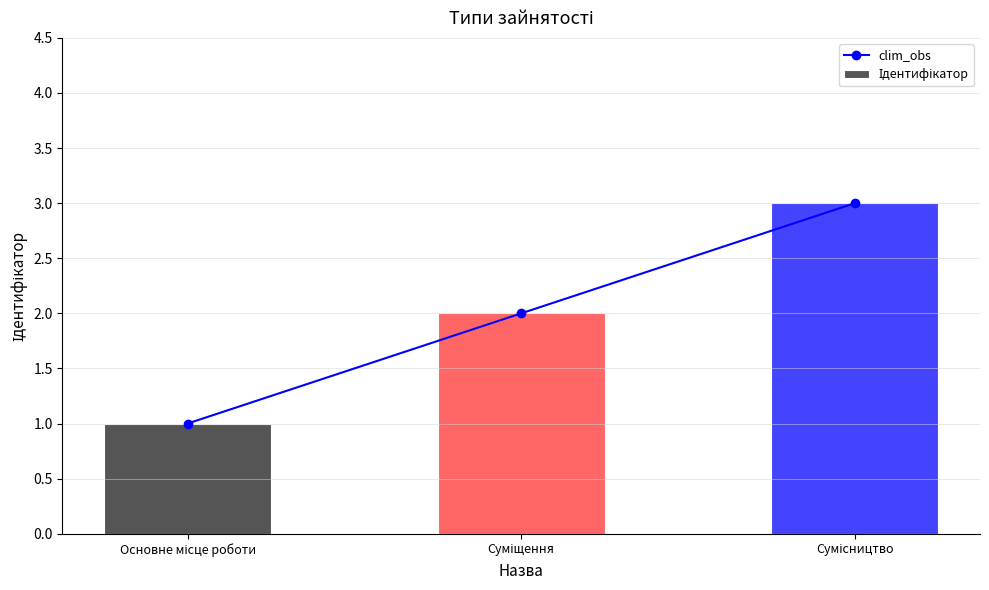

At which label is Ідентифікатор closest to 2?

Суміщення